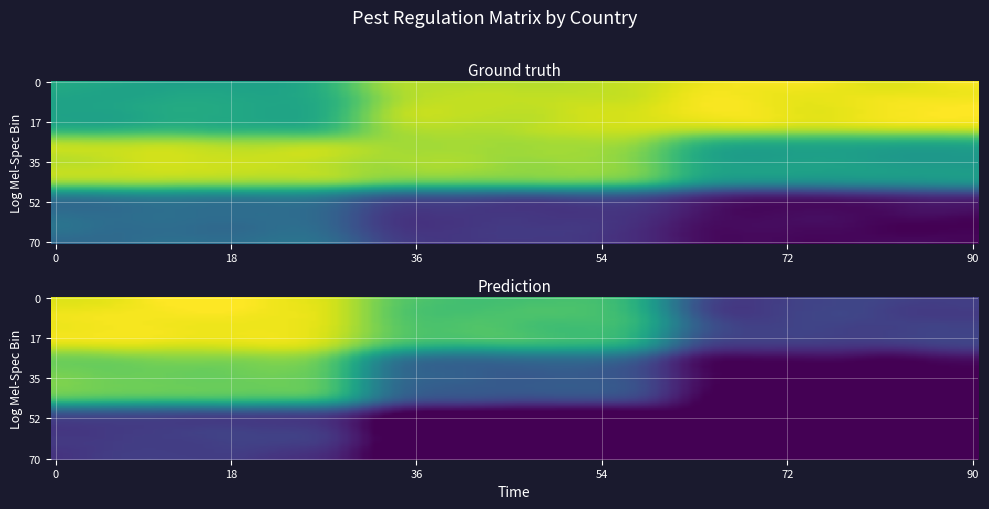

Is it true that the value at 1 is 1007?

False